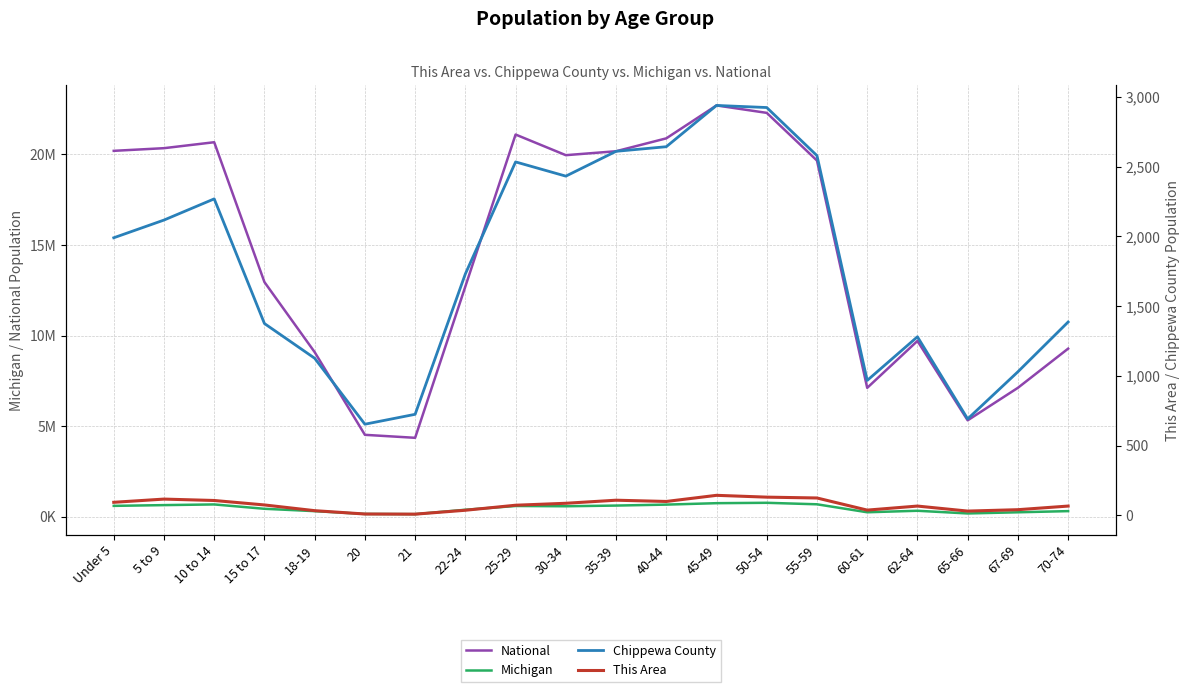

What is the maximum value shown in the chart?

22708591